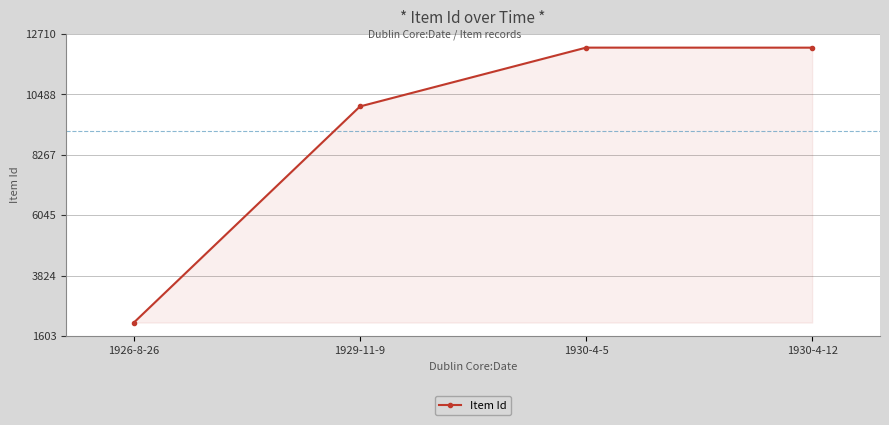

Does the chart have visible grid lines?

Yes